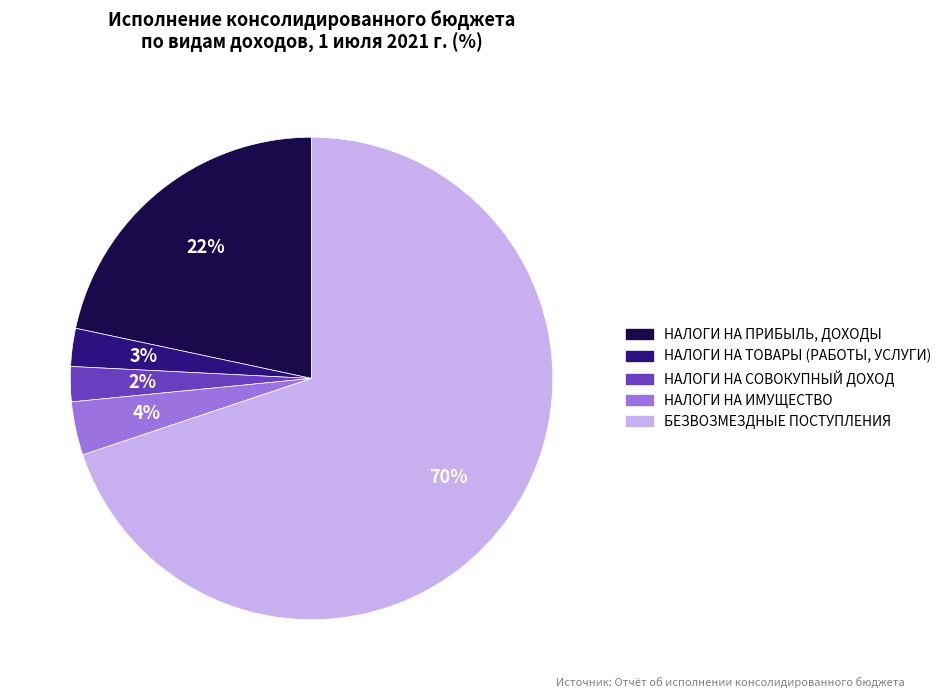

True or false: НАЛОГИ НА ИМУЩЕСТВО accounts for 4% of the total.

True